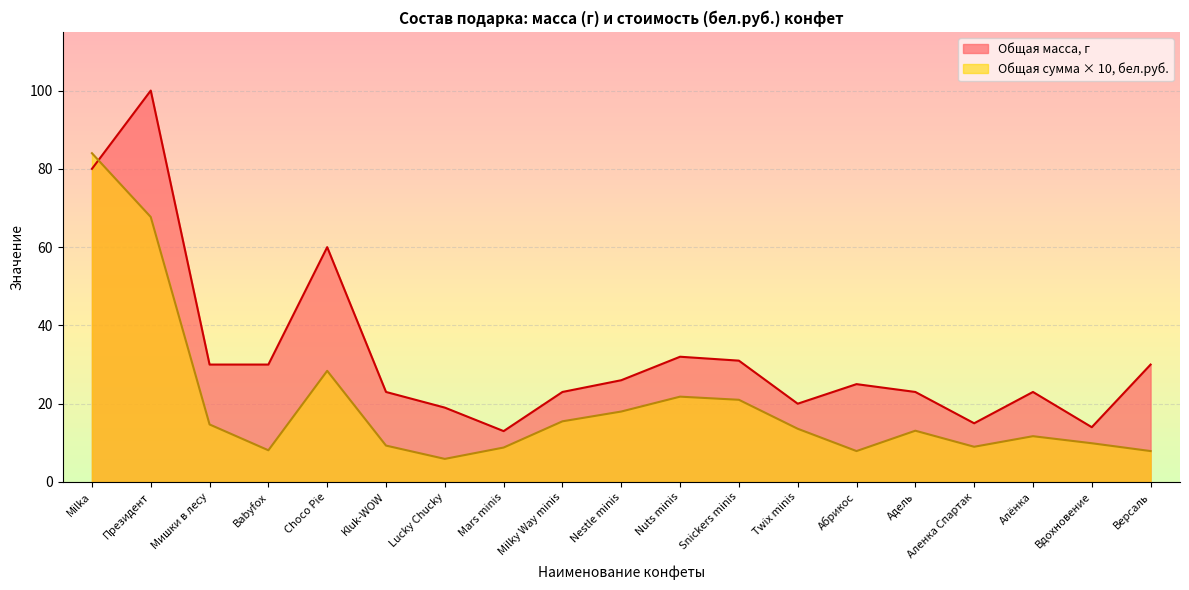

Rank the categories by Общая масса, г value from lowest to highest.

Mars minis, Вдохновение, Аленка Спартак, Lucky Chucky, Twix minis, Kluk-WOW, Milky Way minis, Адель, Алёнка, Абрикос, Nestle minis, Мишки в лесу, Babyfox, Версаль, Snickers minis, Nuts minis, Choco Pie, Milka, Президент